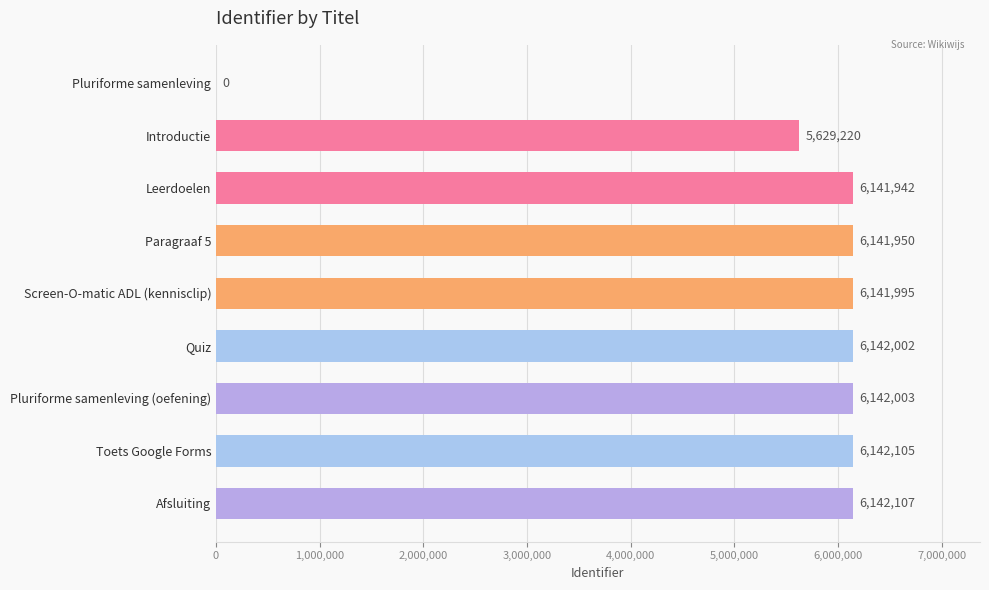

Which label corresponds to the largest value in the chart?

Afsluiting